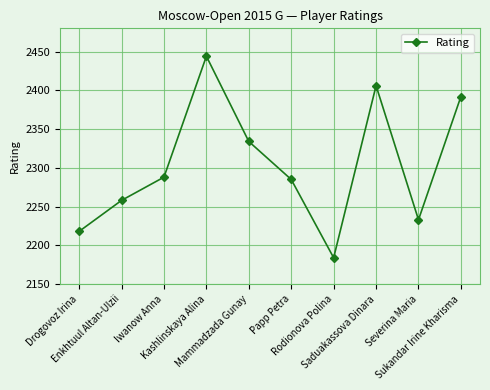

List the labels in order of value, largest first.

Kashlinskaya Alina, Saduakassova Dinara, Sukandar Irine Kharisma, Mammadzada Gunay, Iwanow Anna, Papp Petra, Enkhtuul Altan-Ulzii, Severina Maria, Drogovoz Irina, Rodionova Polina